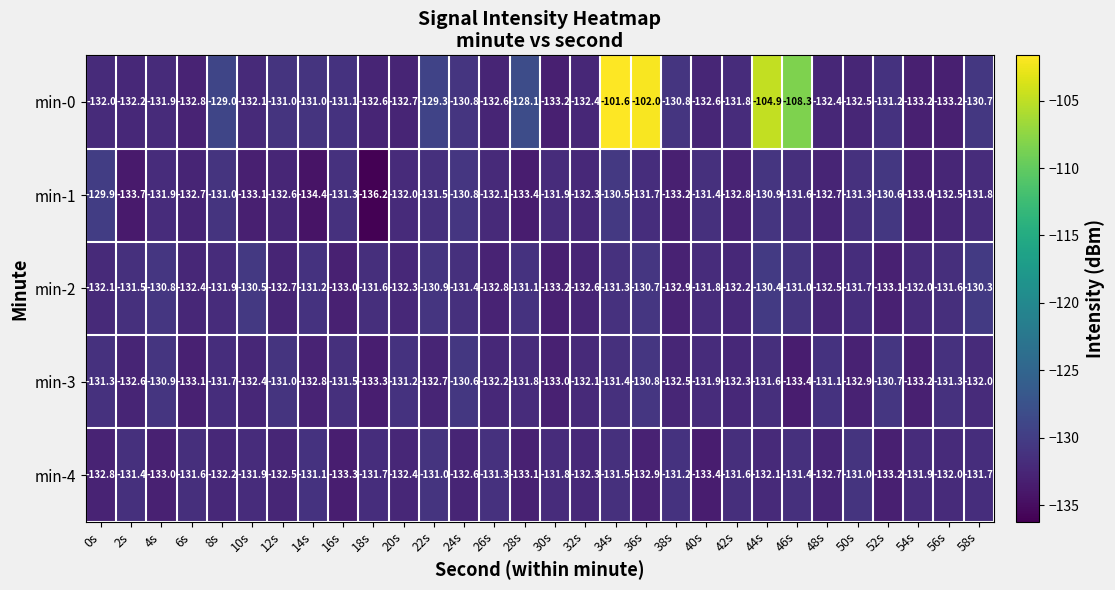

At which category does the chart reach its peak across all series?

34s